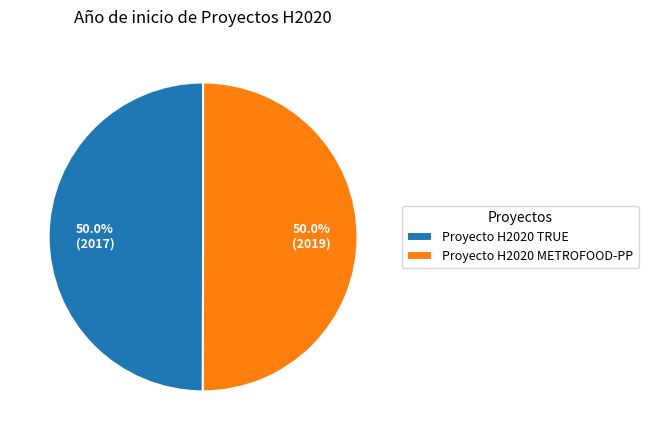

To the nearest percent, what percentage of the pie is Proyecto H2020 METROFOOD-PP?

50%